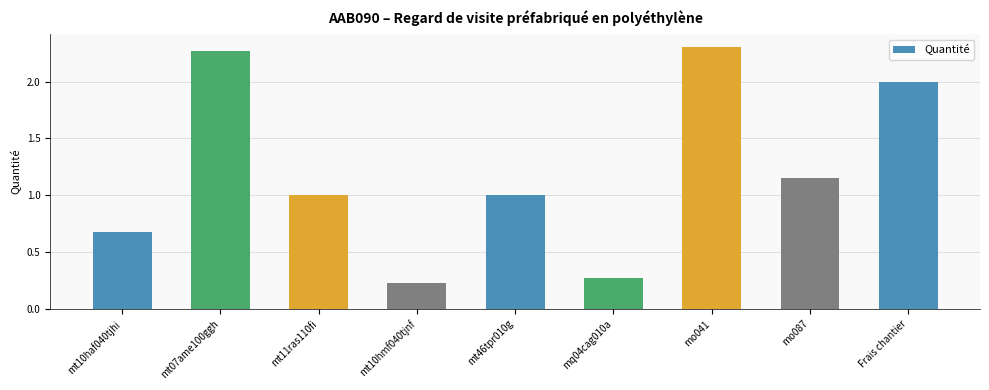

The value at Frais chantier is 3.3. True or false?

False